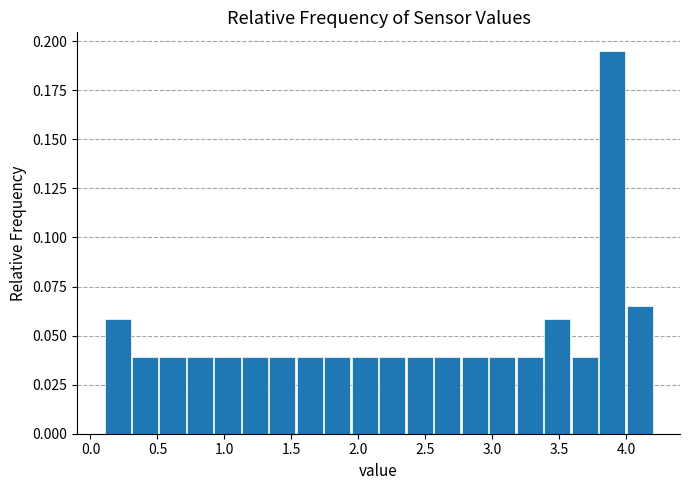

Which range on the x-axis has the tallest bar?

3.790 to 3.995